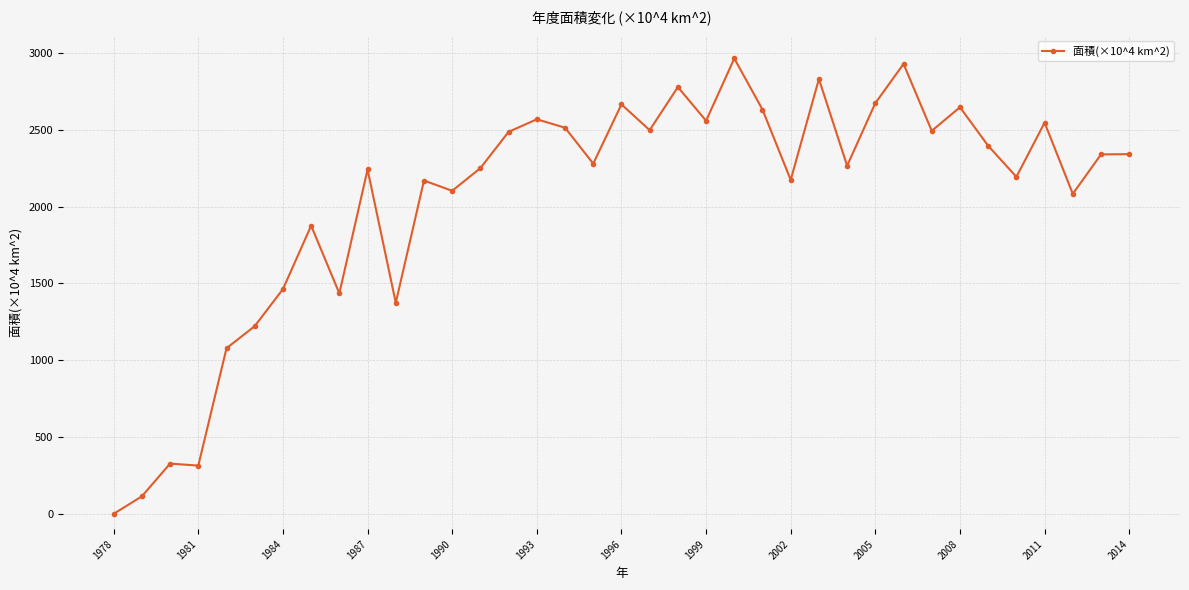

True or false: there are more than 1 points higher than both neighbors.

True